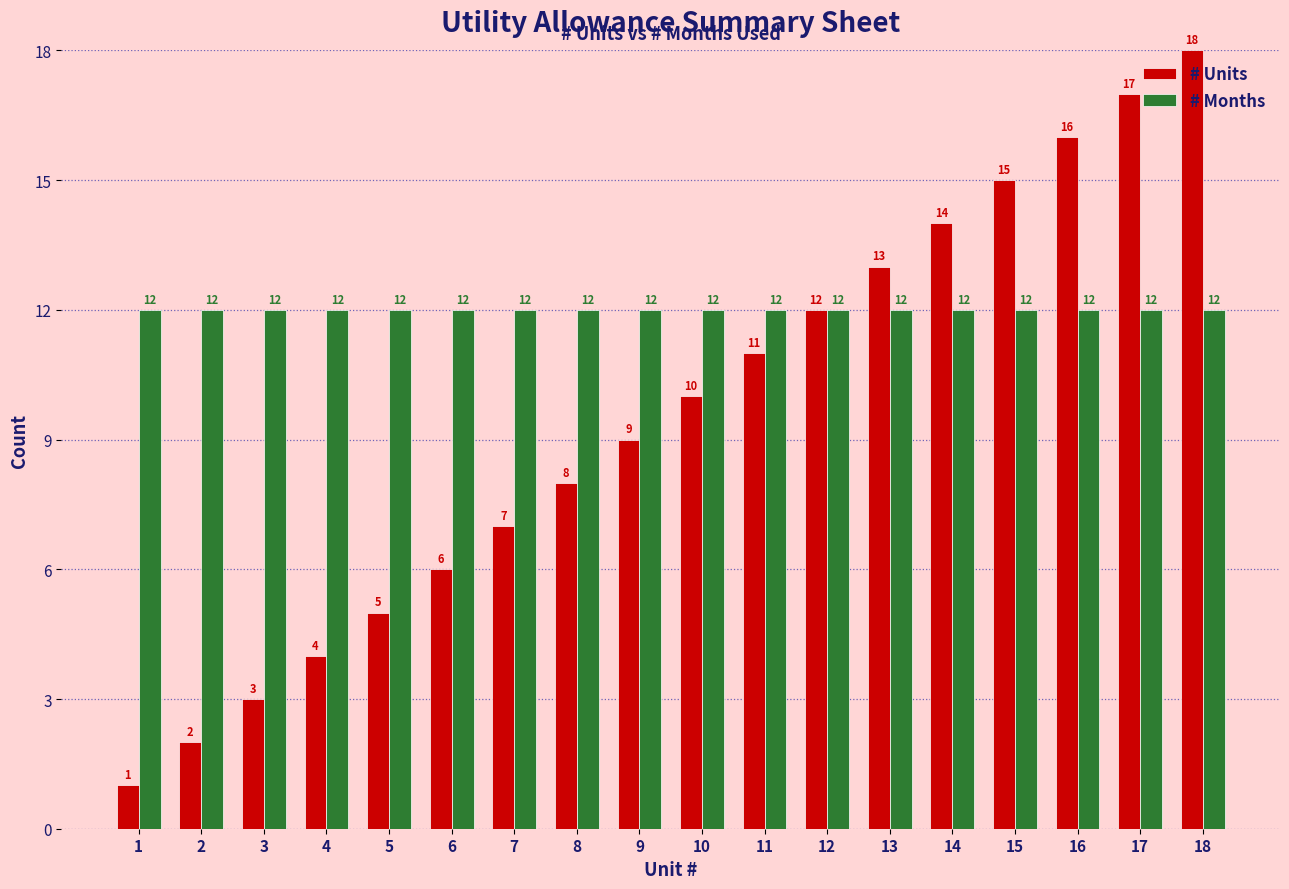

Reading left to right, extract all data points from this chart.

# Units: 1=1	2=2	3=3	4=4	5=5	6=6	7=7	8=8	9=9	10=10	11=11	12=12	13=13	14=14	15=15	16=16	17=17	18=18
# Months: 1=12	2=12	3=12	4=12	5=12	6=12	7=12	8=12	9=12	10=12	11=12	12=12	13=12	14=12	15=12	16=12	17=12	18=12